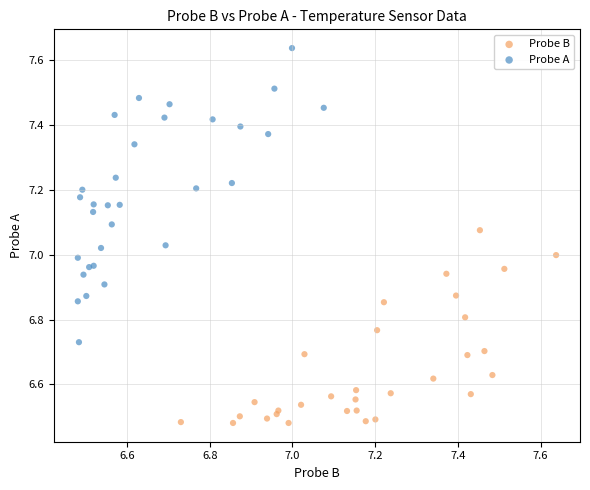

Which series has the widest spread of Y values?

Probe A